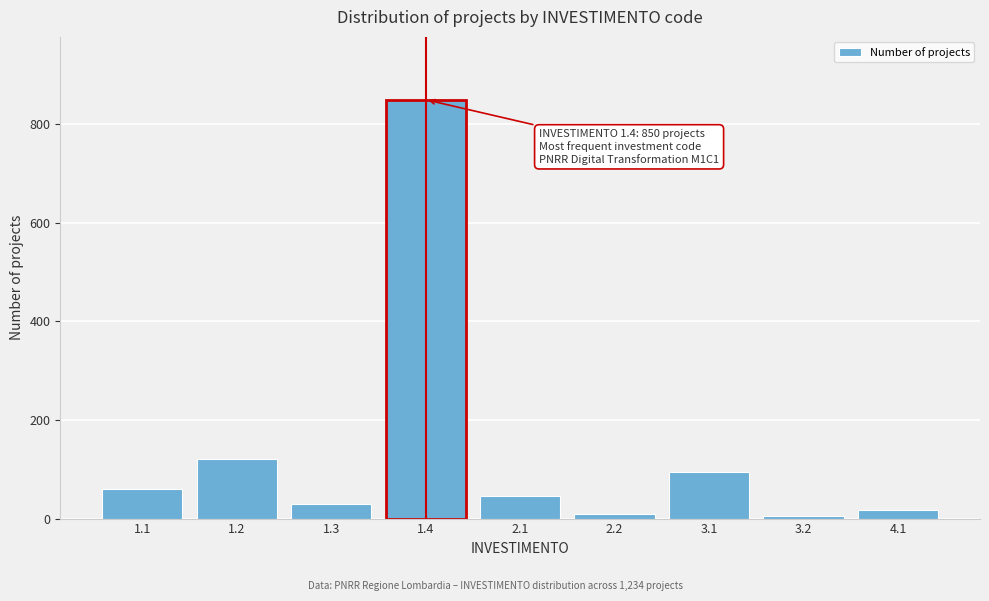

Reading right to left, what are all the values shown in this chart?

4.1=18	3.2=6	3.1=95	2.2=10	2.1=45	1.4=850	1.3=30	1.2=120	1.1=60